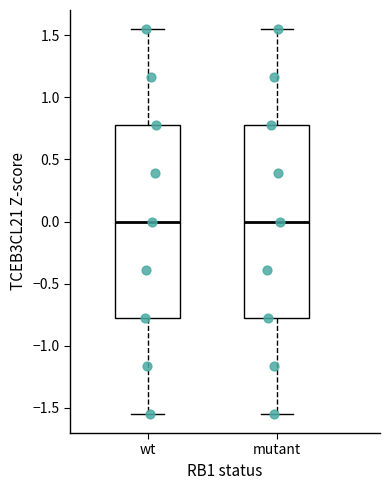

Reading left to right, transcribe this box plot: for each box, give where its median line is, the range the box spans, and where its two whiskers end, as read against the y-axis. The values are not printed on the chart, so give them approximately, as read against the axis.

wt: median 0.00, box -0.75 to 0.75, whiskers -1.55 to 1.55
mutant: median 0.00, box -0.75 to 0.75, whiskers -1.55 to 1.55